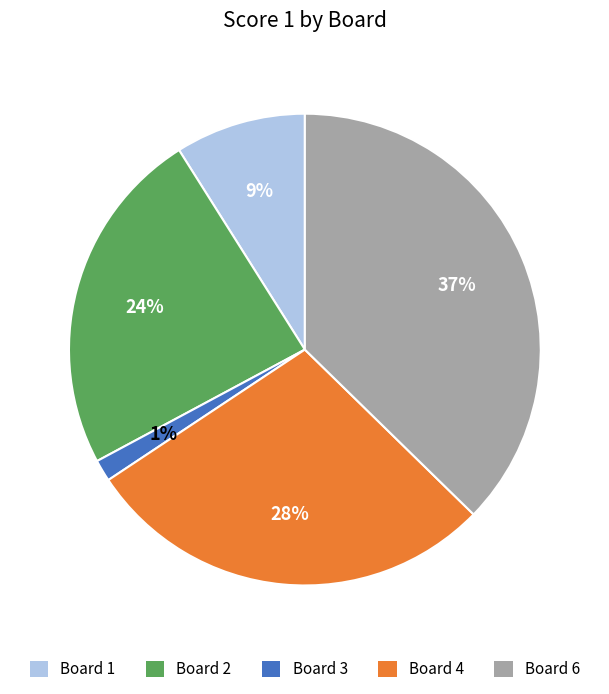

Between Board 1 and Board 6, which is larger?

Board 6